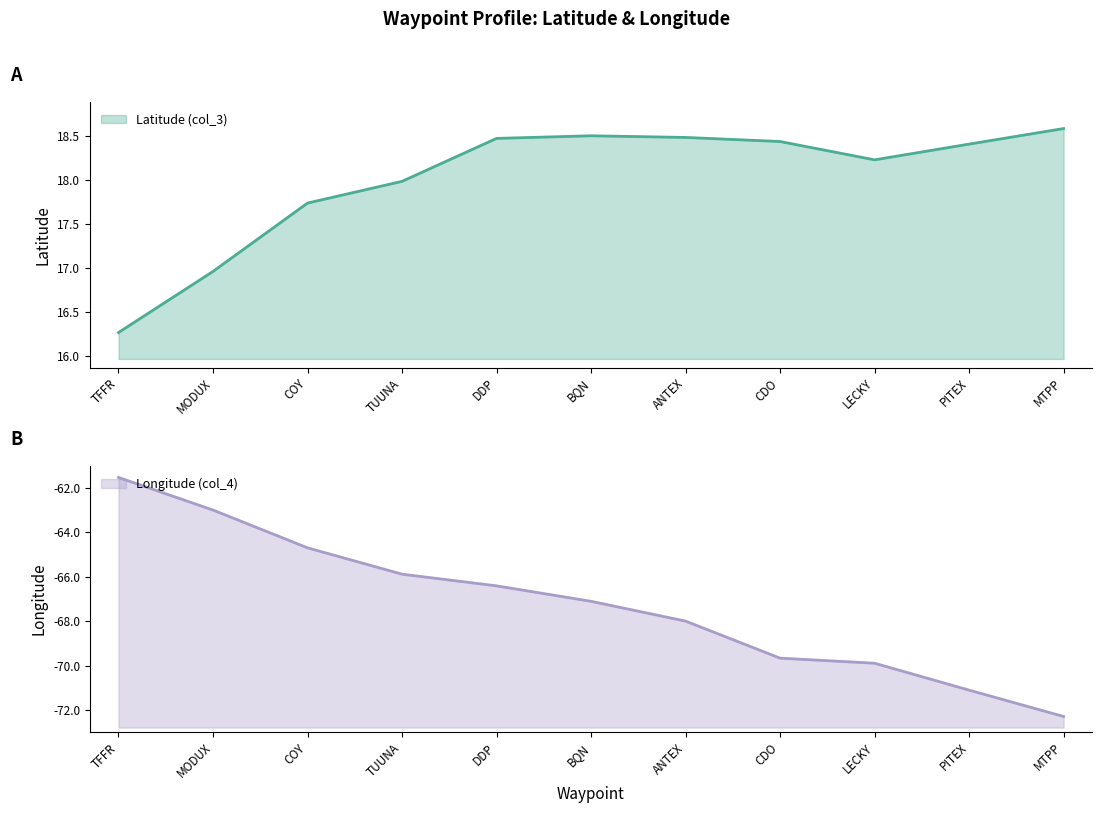

What is the sum of the Longitude (col_4) values at ANTEX and DDP?

-134.4